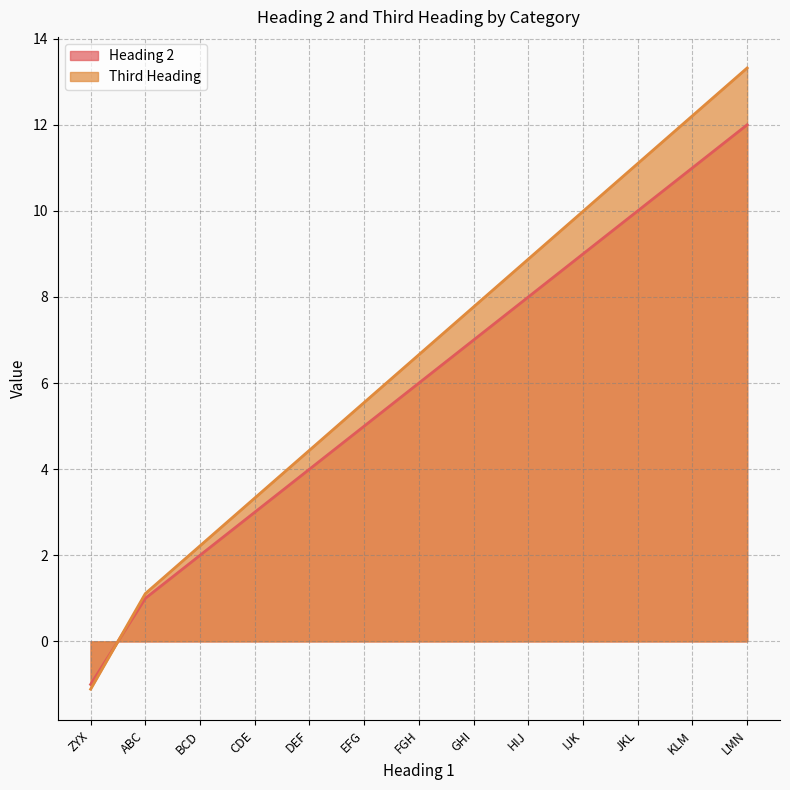

What is the label of the 2nd point from the right?

KLM